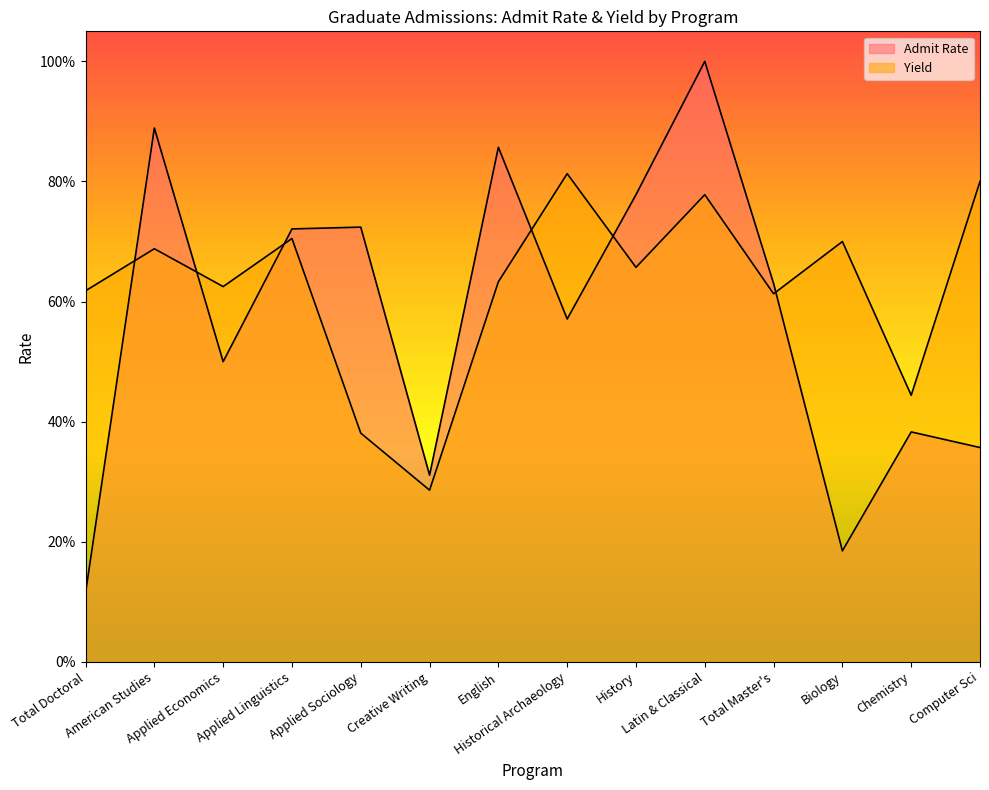

Where do Admit Rate and Yield first cross each other?

Total Doctoral and American Studies